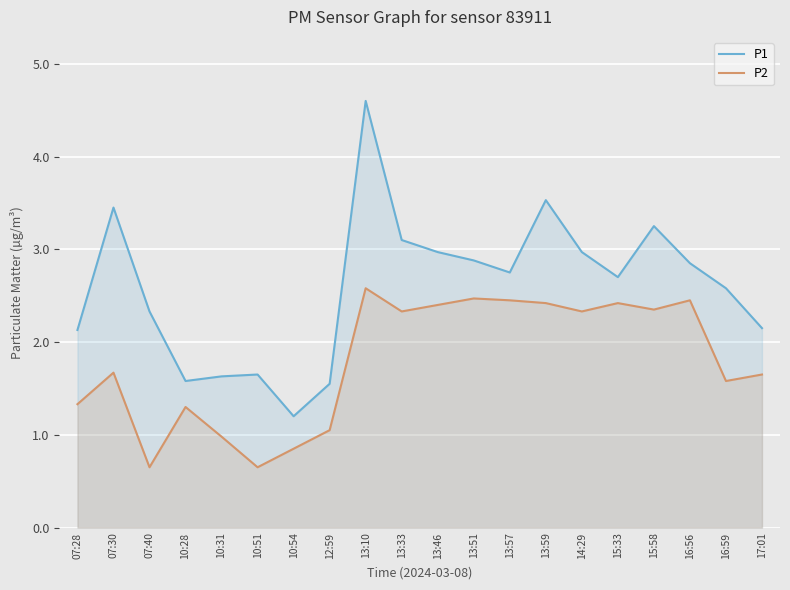

Which series changed the most between 10:28 and 13:51?

P1